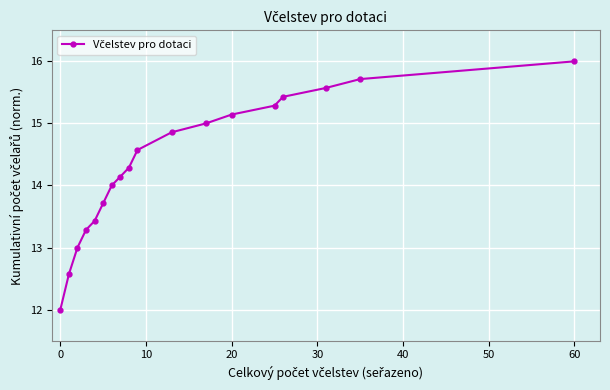

What is the average value?

14.3